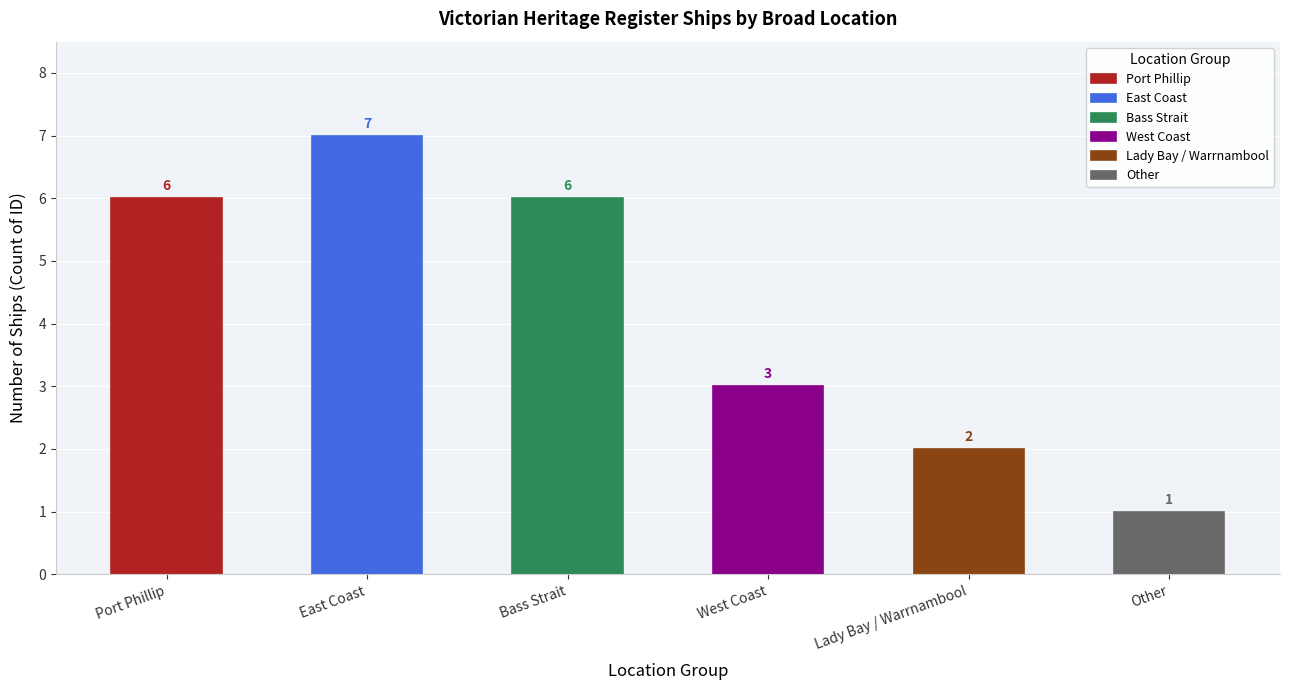

What is the difference between the maximum and minimum values?

6